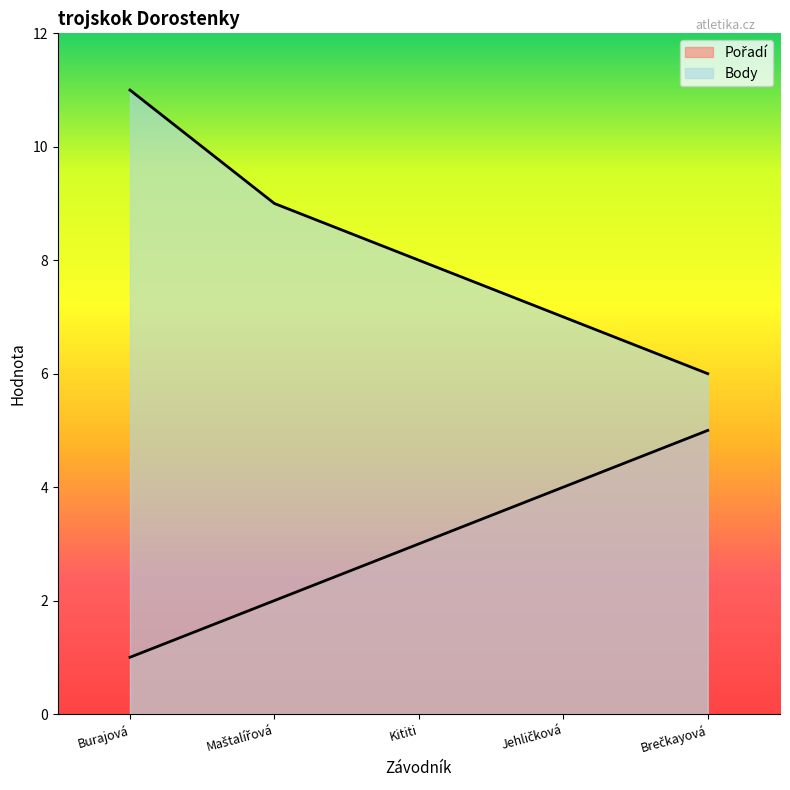

What is the highest value of the Body series?

11